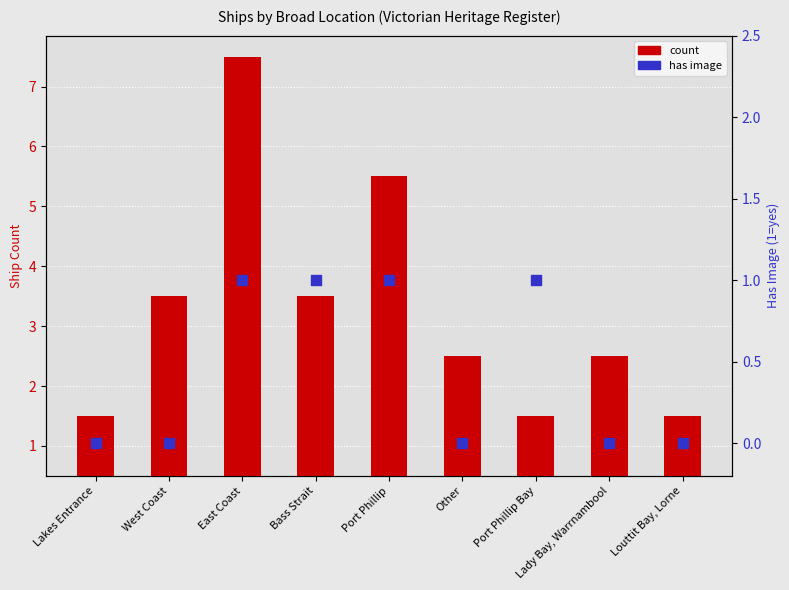

Which series has the largest total across all categories?

count